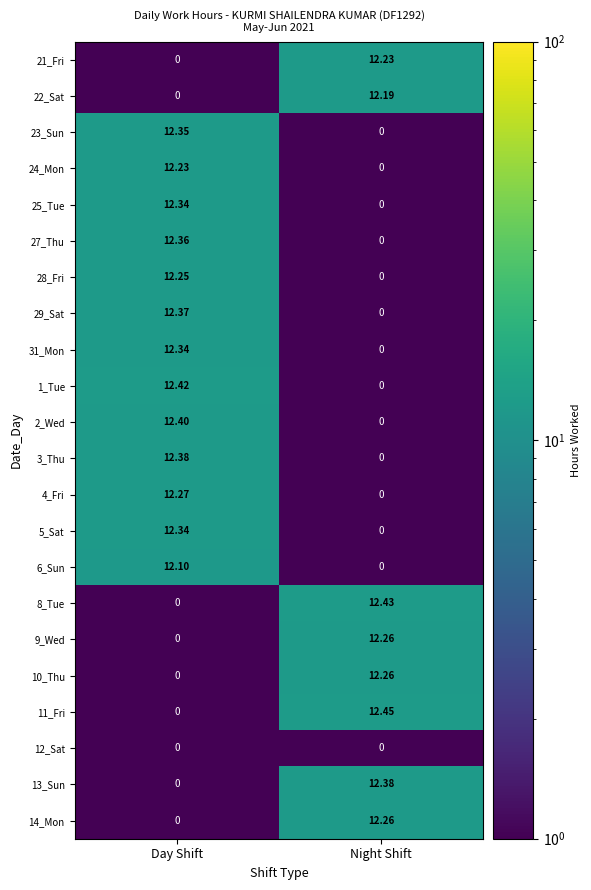

Rank the categories by 22_Sat value from lowest to highest.

Day Shift, Night Shift